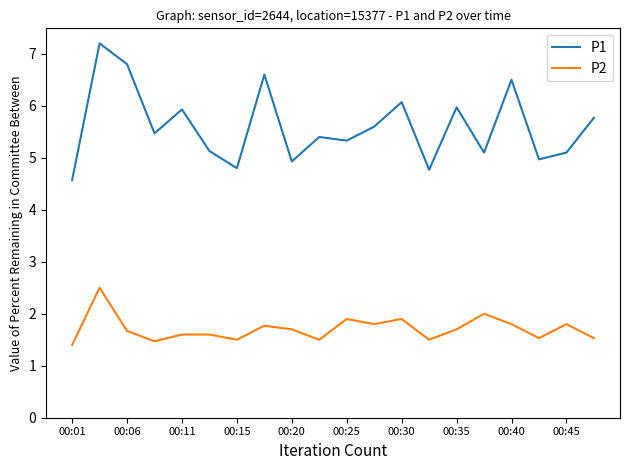

Count the number of data series in this chart.

2